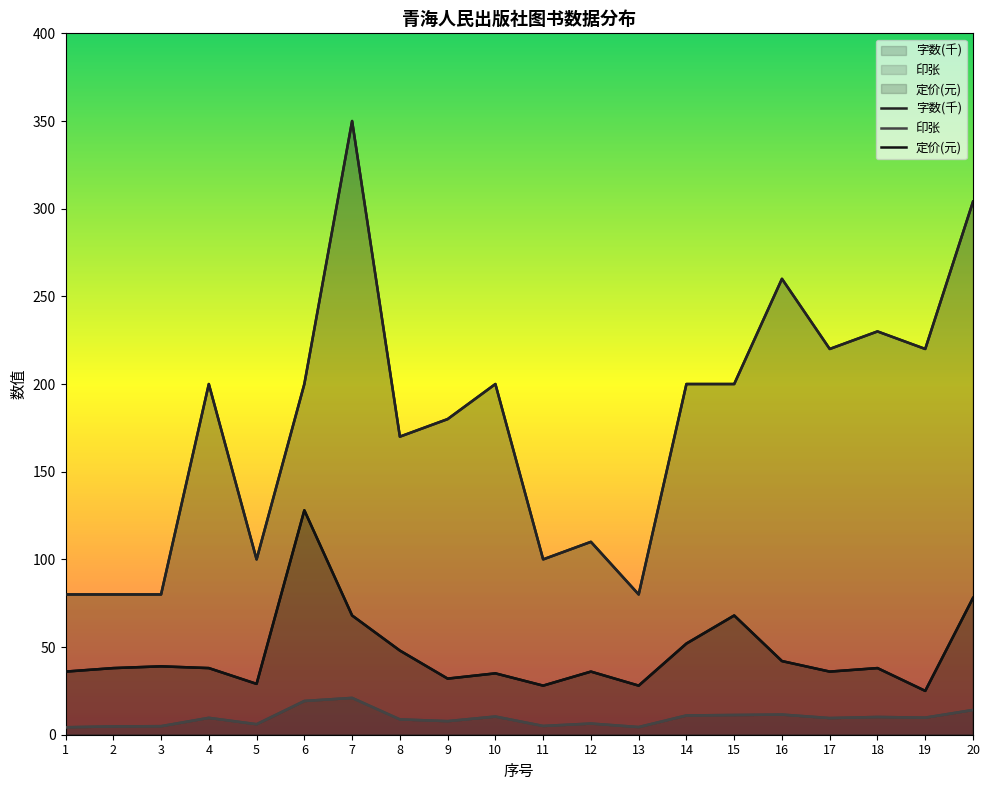

What is the value of the 字数(千) point at the 1st from the left?

80.0